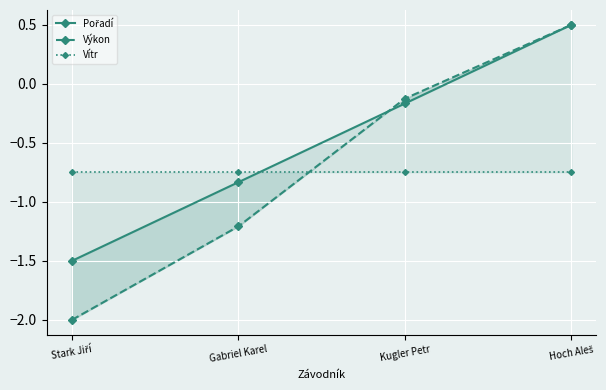

Rank the series by their average value, from lowest to highest.

Vítr, Výkon, Pořadí